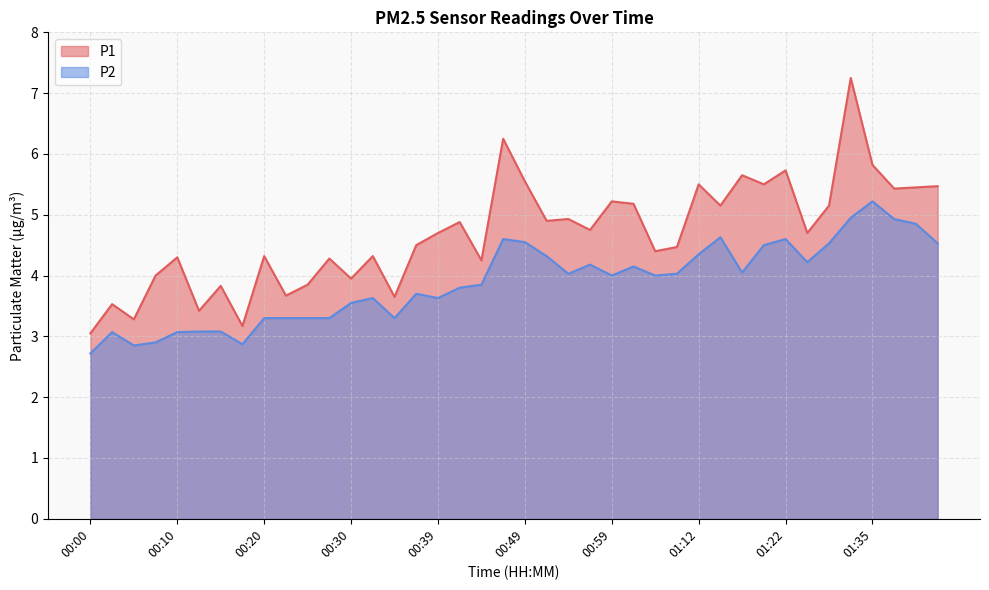

Rank the series by their average value, from lowest to highest.

P2, P1